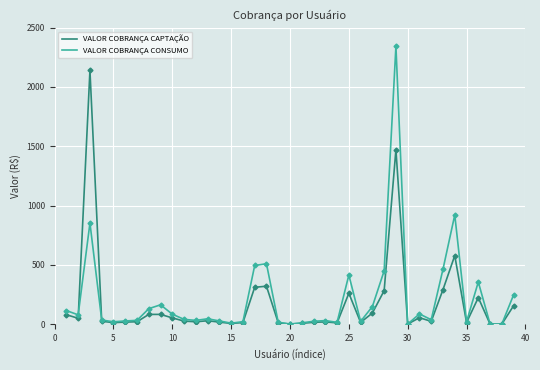

Which series has the widest spread of values?

VALOR COBRANÇA CONSUMO